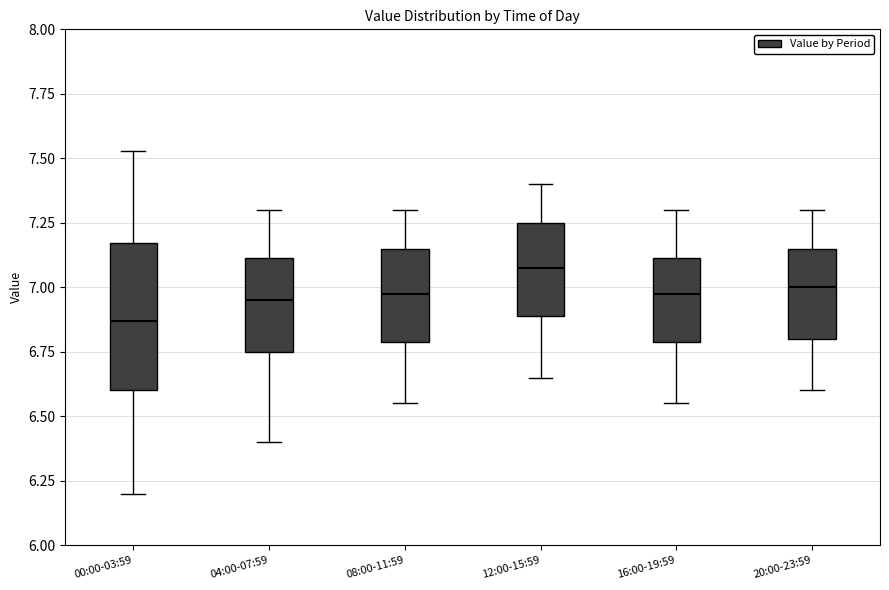

Where is the upper edge of the box for 00:00-03:59 on the y-axis? The values are not printed on the chart, so give them approximately, as read against the axis.

7.15